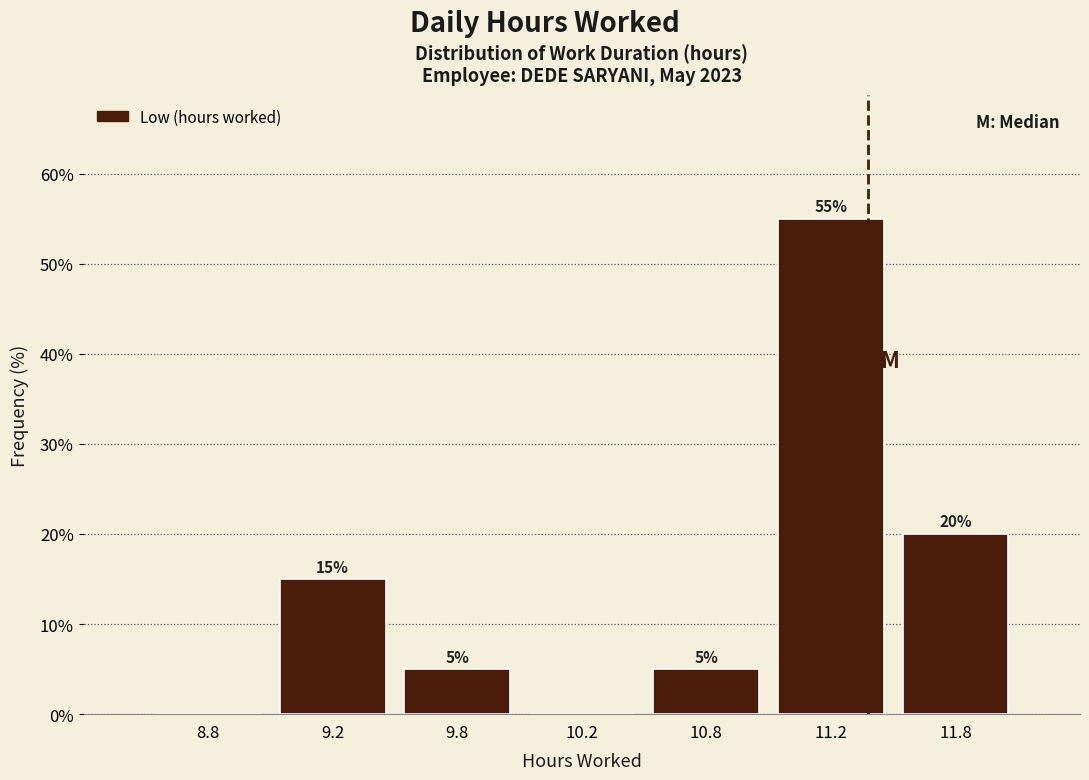

Reading right to left, what are all the values shown in this chart?

11.8=20.0	11.2=55.0	10.8=5.0	10.2=0.0	9.8=5.0	9.2=15.0	8.8=0.0